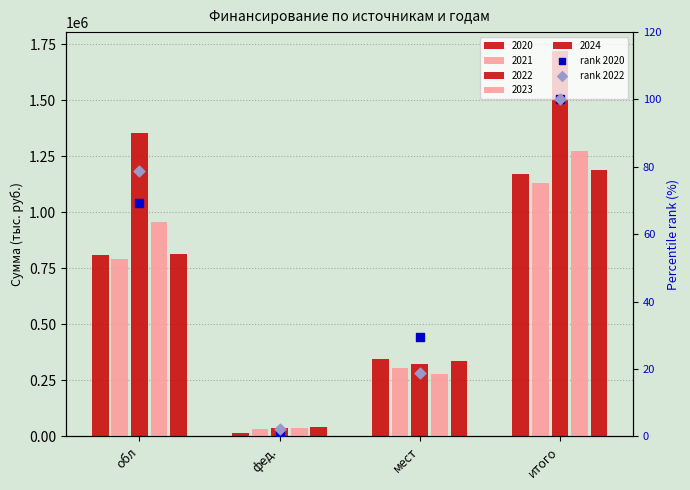

At which category is the sum across all series the highest?

итого